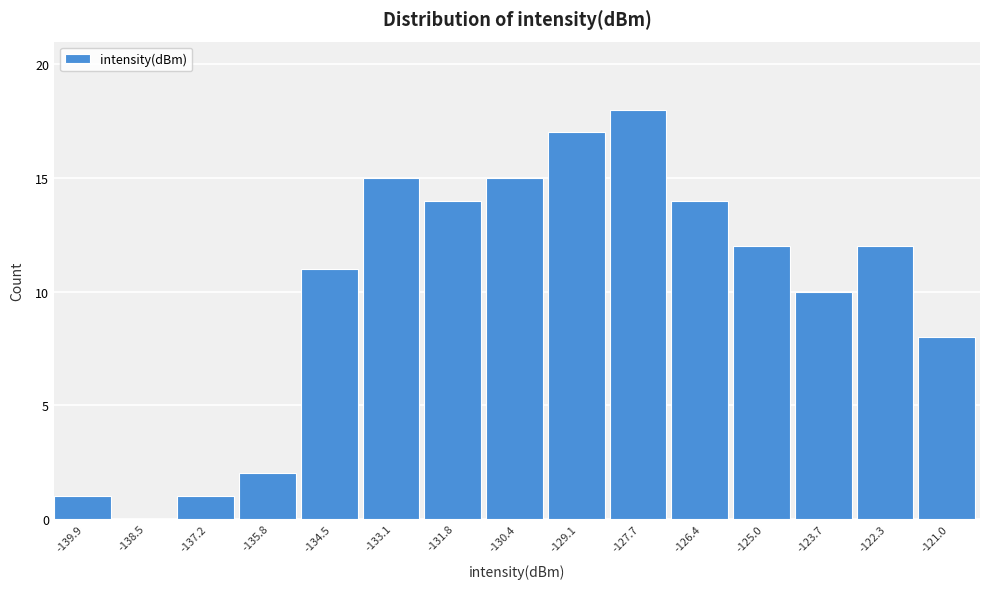

Which range on the x-axis has the tallest bar?

-128.4 to -127.0